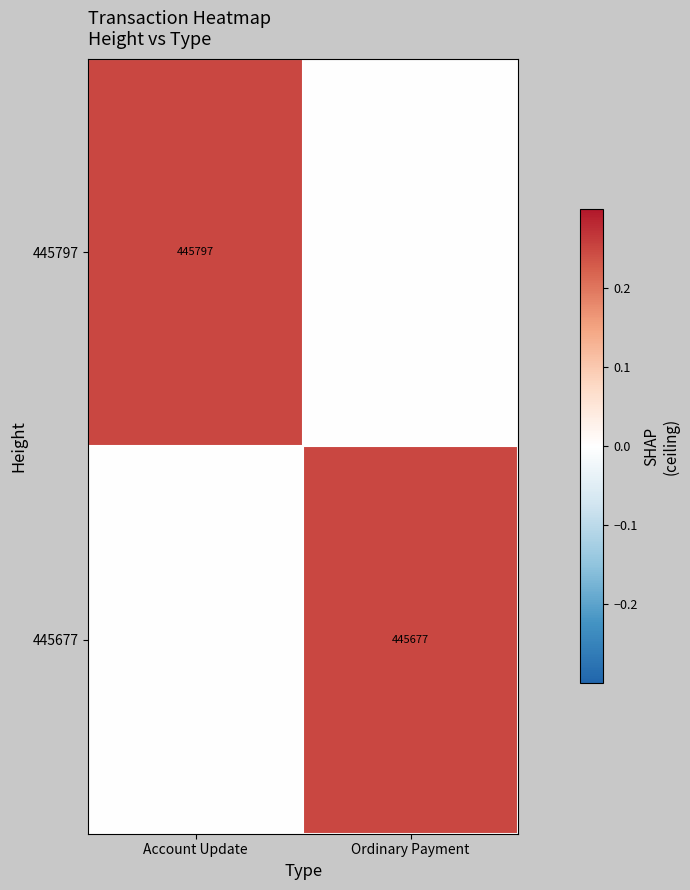

What is the spread (max minus min) of values at Ordinary Payment?

0.2